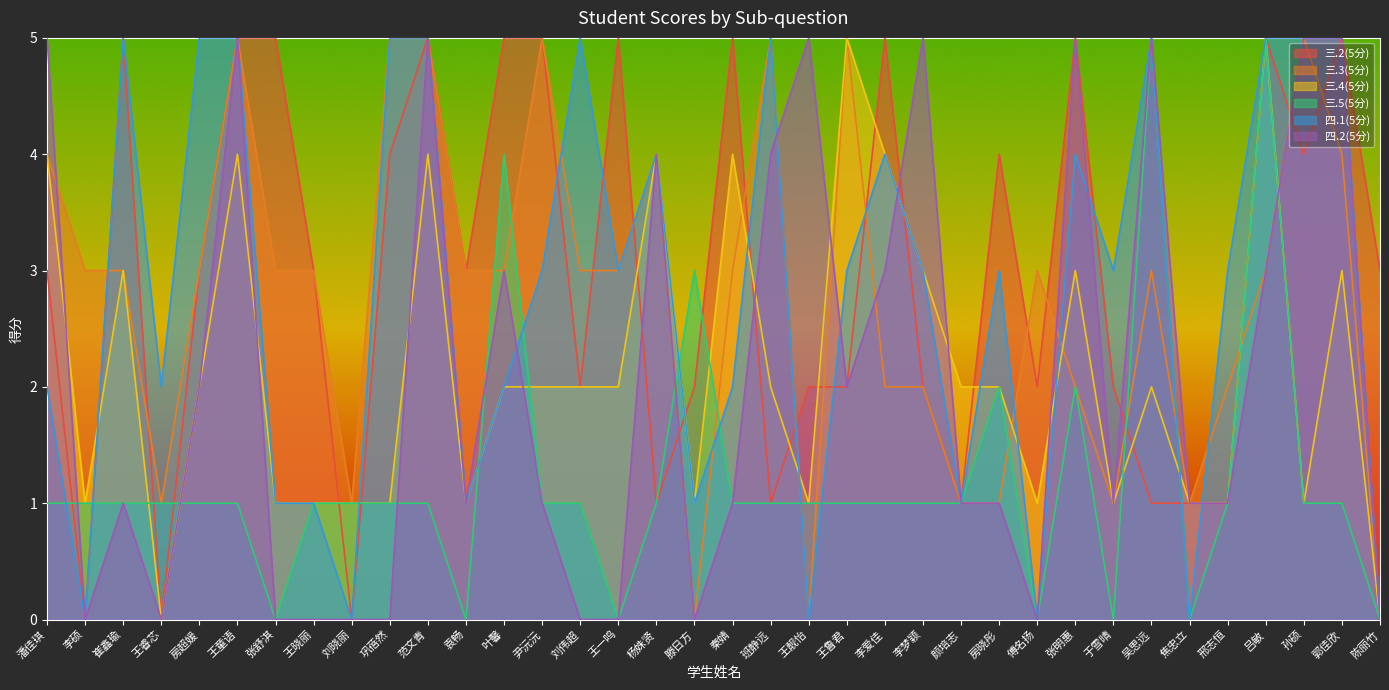

What is the total value across all series at 王一鸣?

13